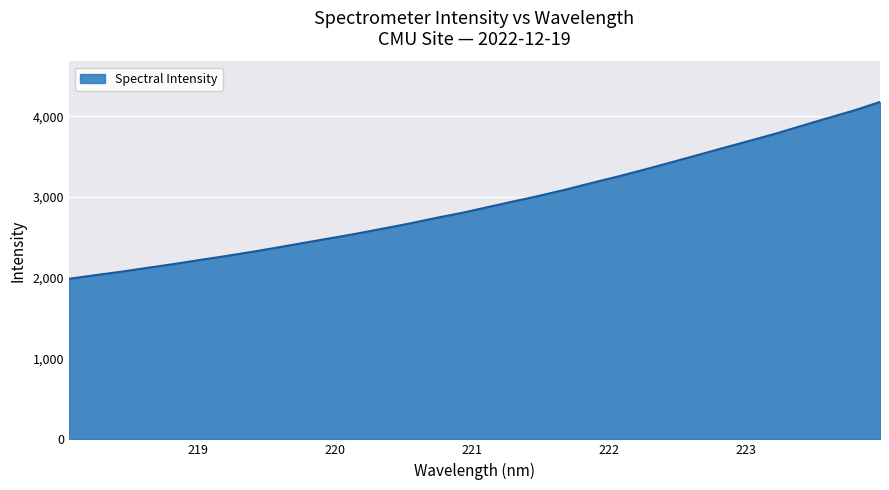

What is the minimum value shown in the chart?

1988.3